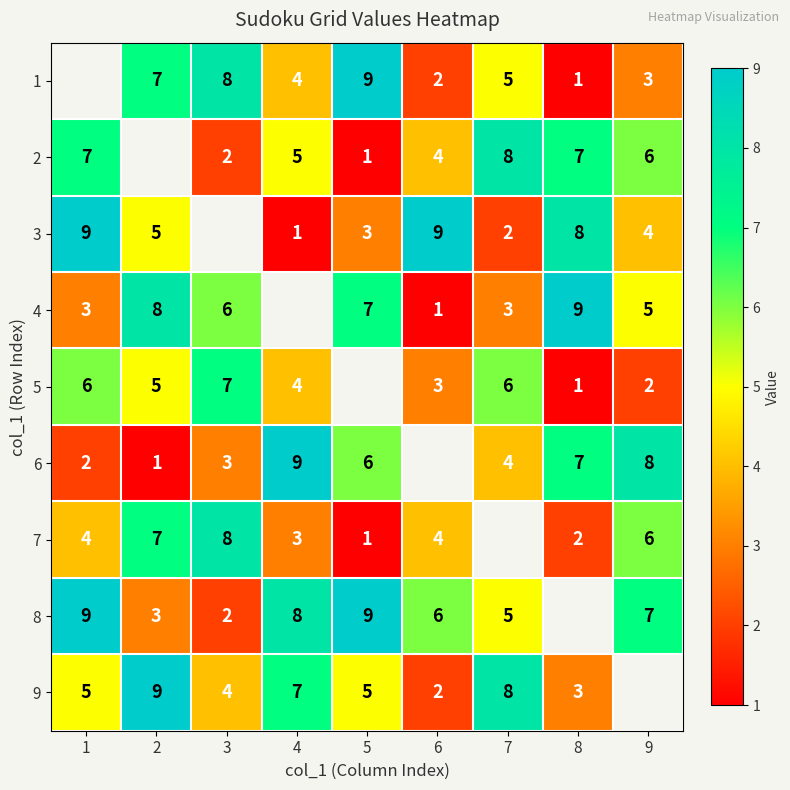

What is the sum of the 4 values at 9 and 6?

6